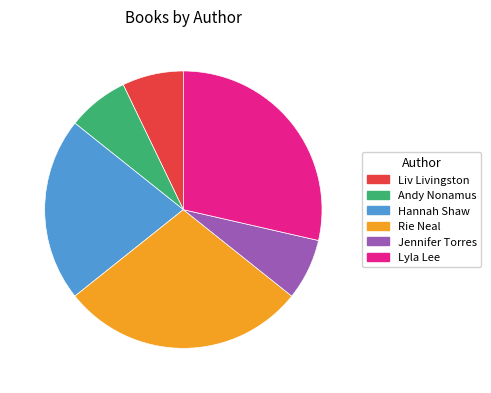

Count the number of slices in the pie.

6